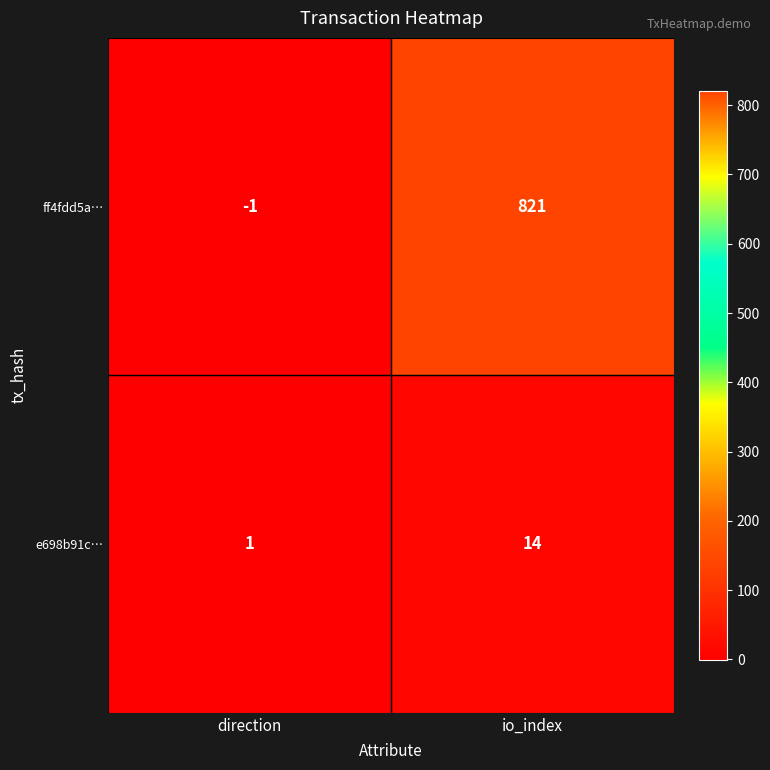

Rank the series by their maximum value, from highest to lowest.

ff4fdd5a…, e698b91c…